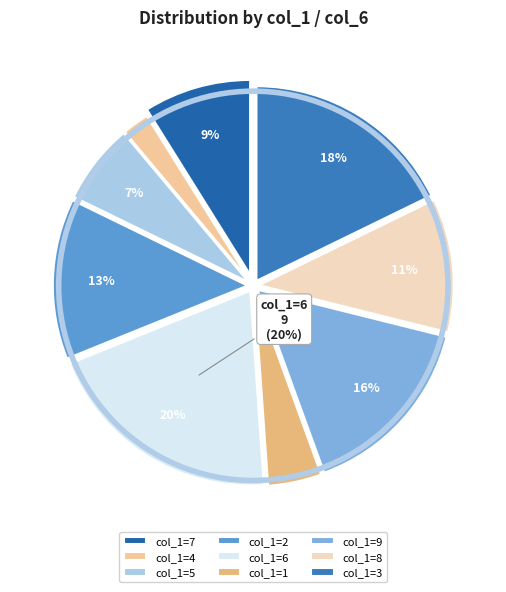

Is there a majority slice in this chart?

No